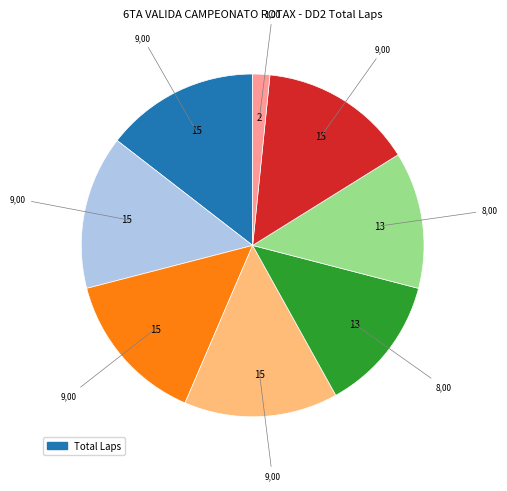

Is there a majority slice in this chart?

No